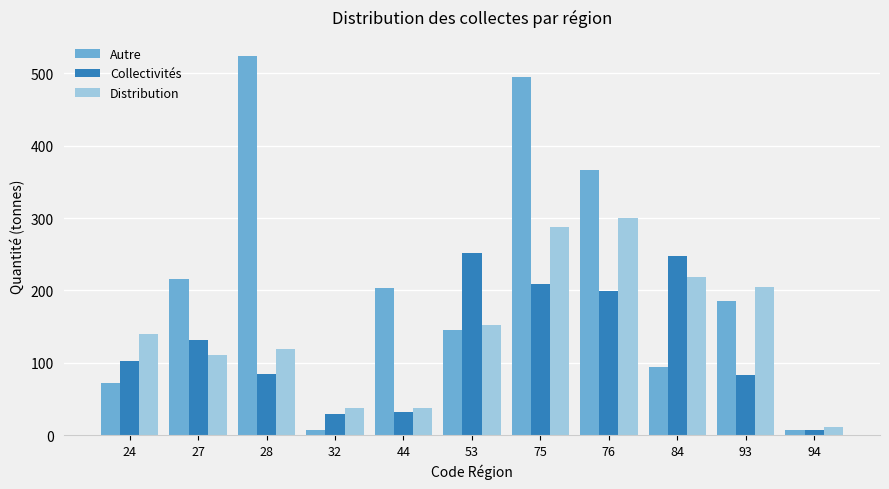

At how many categories does at least one series exceed 356?

3